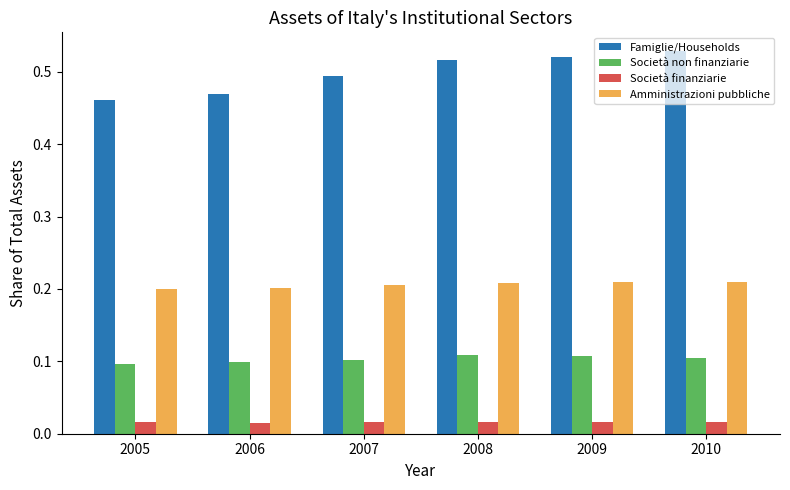

What is the sum of all Famiglie/Households values?

3.0